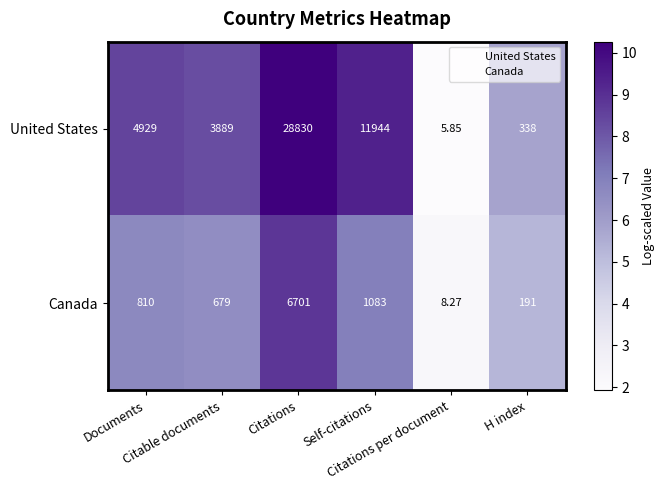

Which series has the widest spread of values?

United States